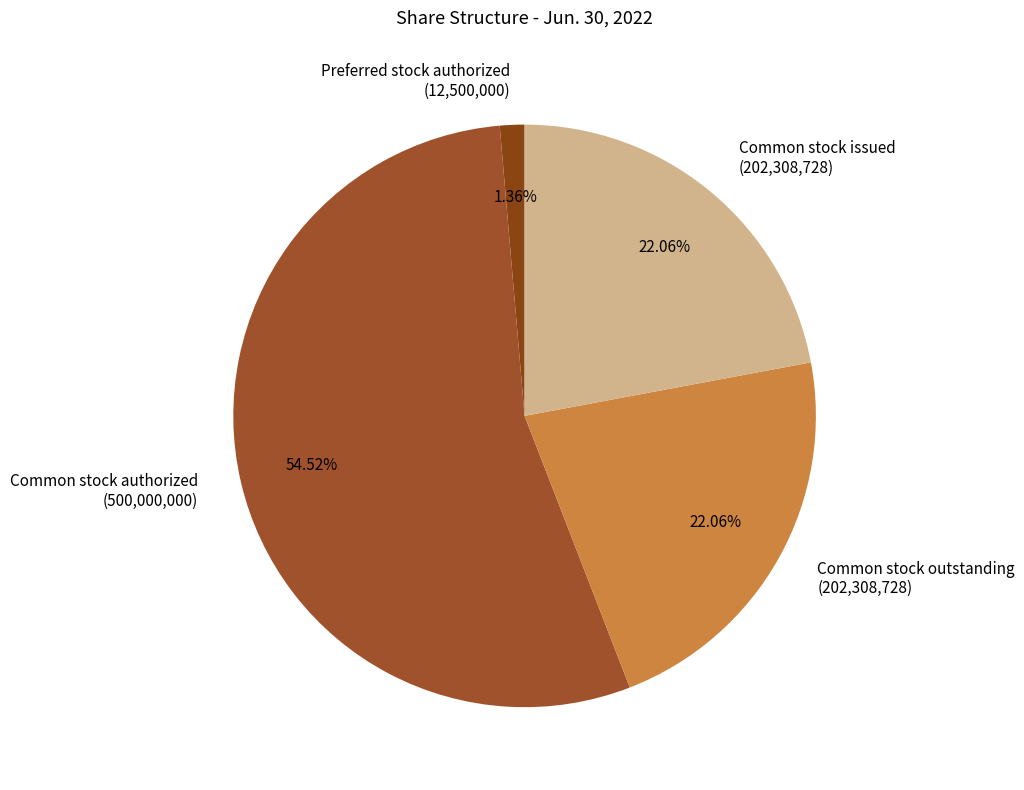

To the nearest percent, what is the difference between the largest and smallest slice percentages?

53%